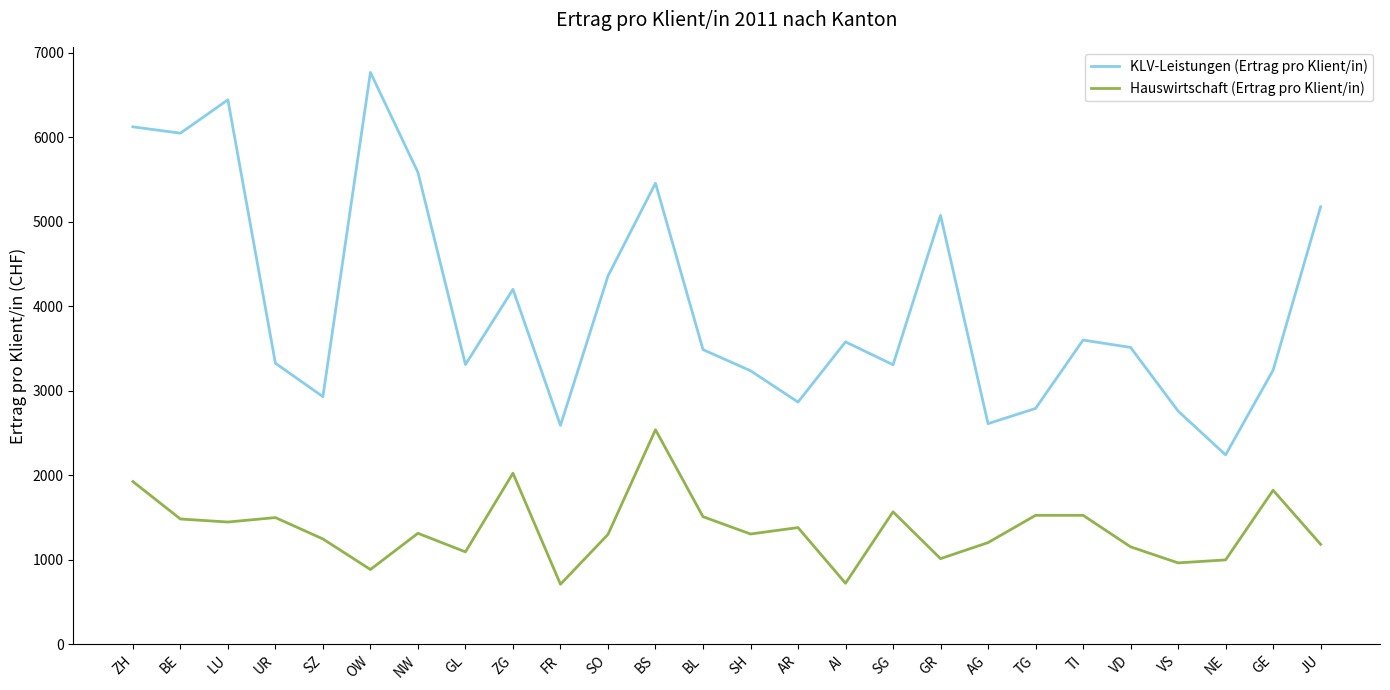

How many interior local valleys does the Hauswirtschaft (Ertrag pro Klient/in) series have?

8